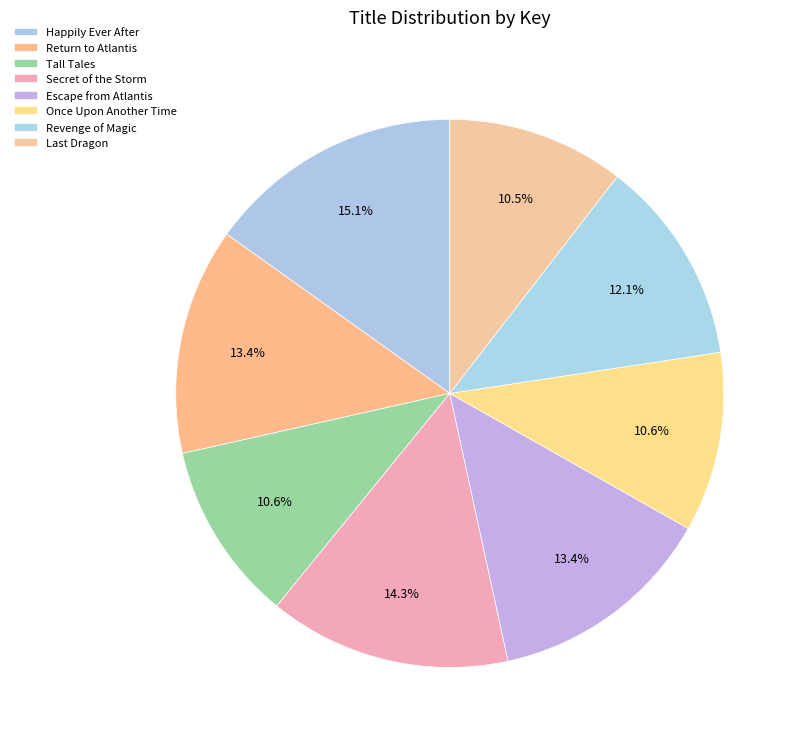

How many slices are in this pie chart?

8